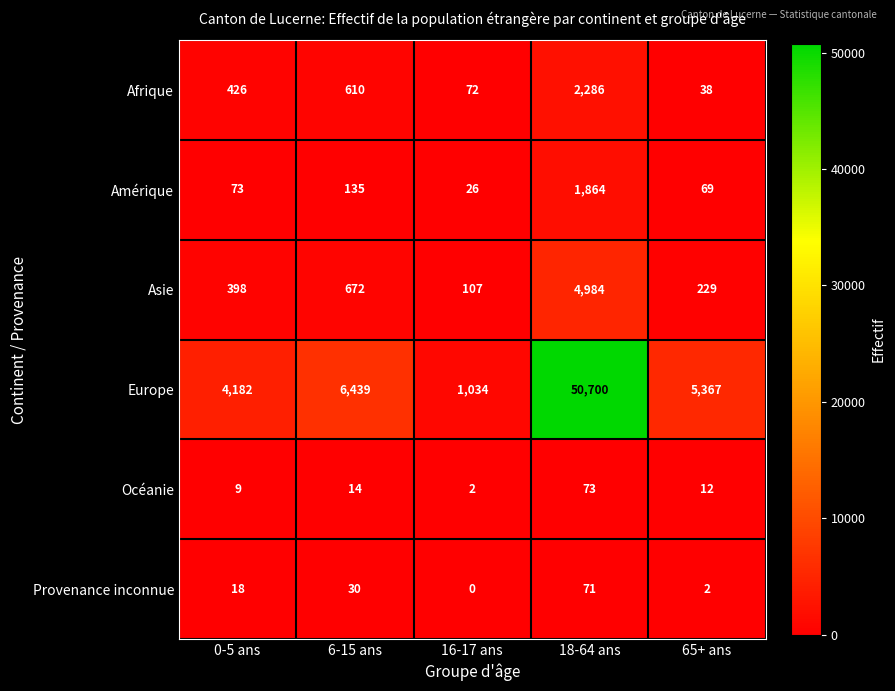

List the series in order of their peak value, highest first.

Europe, Asie, Afrique, Amérique, Océanie, Provenance inconnue